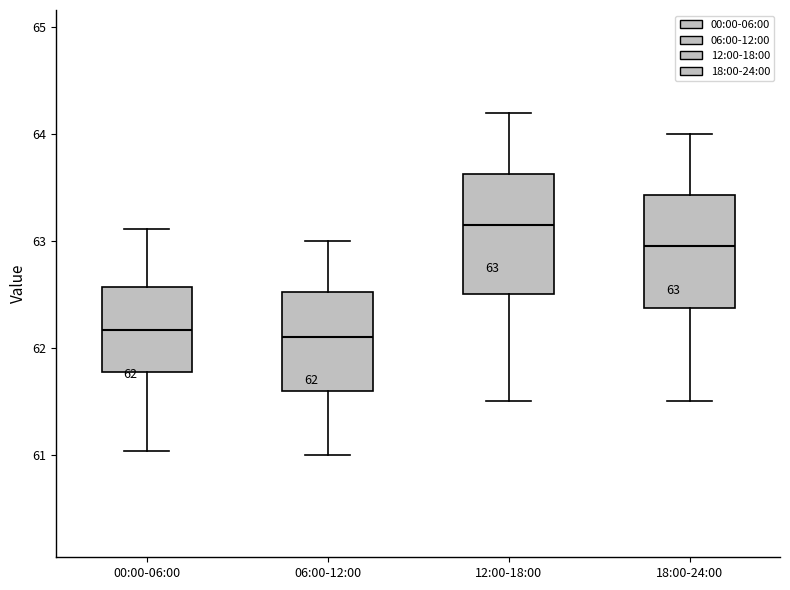

Which box has the highest median line?

12:00-18:00